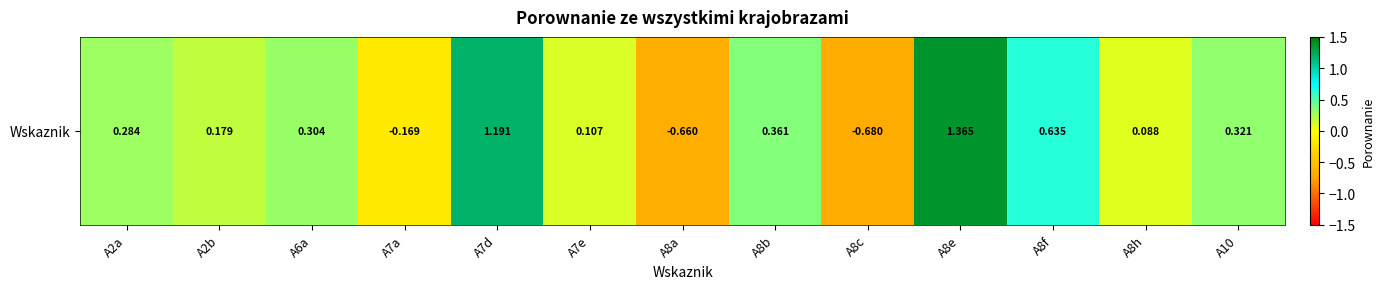

At which label does the data first exceed 0?

A2a